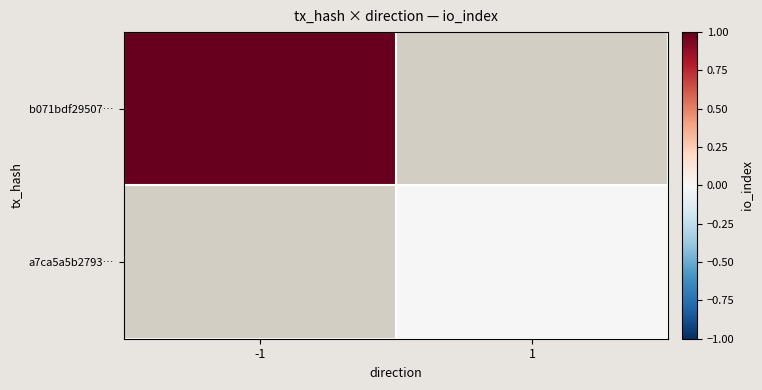

Rank the categories by b071bdf29507… value from highest to lowest.

-1, 1